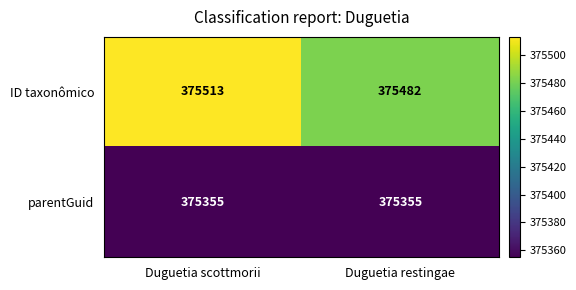

How many values in the ID taxonômico series are below 375513?

1